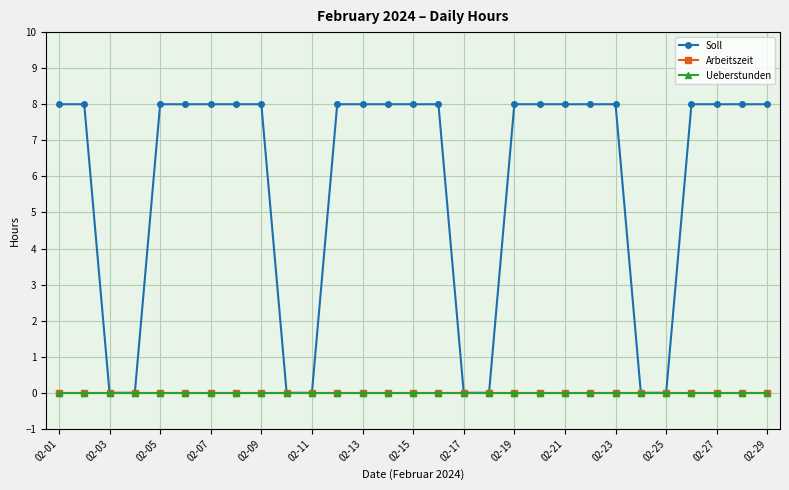

Is this an area chart (filled region under the line)?

No